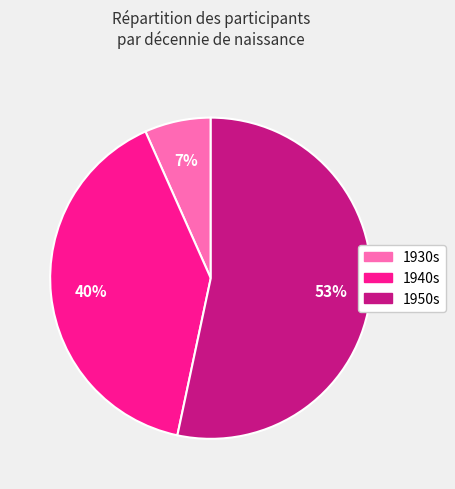

Is there a majority slice in this chart?

Yes